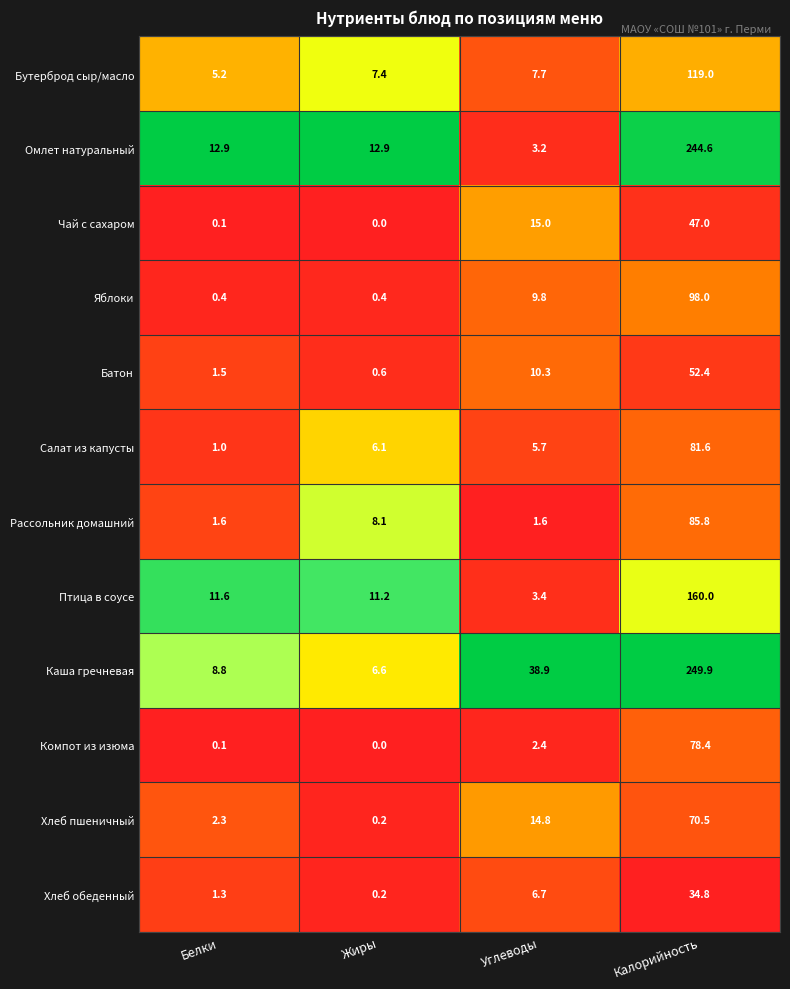

What is the spread (max minus min) of values at Белки?

12.8